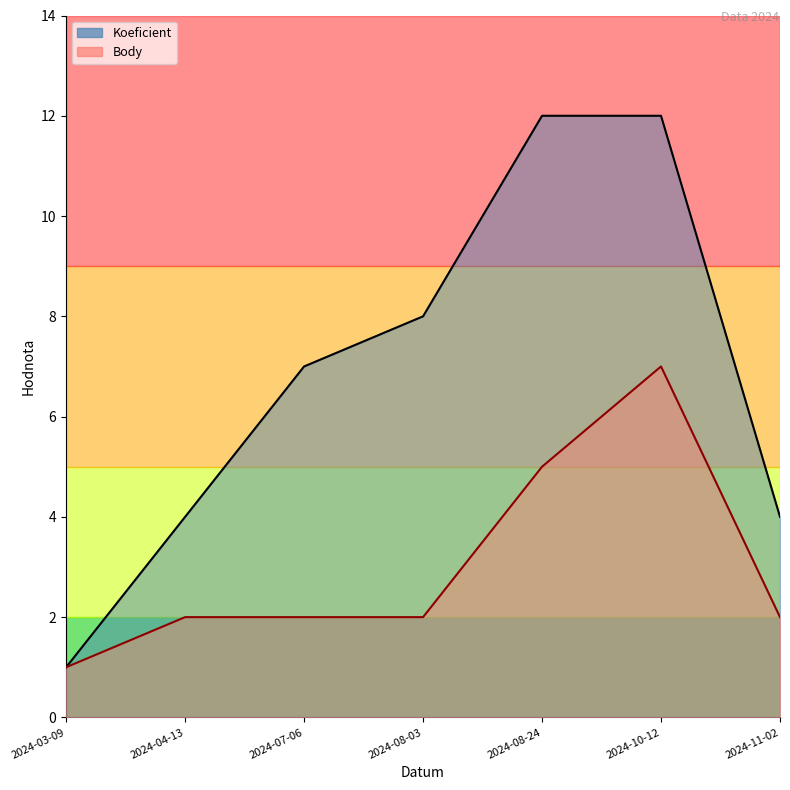

Rank the categories by Koeficient value from highest to lowest.

2024-08-24, 2024-10-12, 2024-08-03, 2024-07-06, 2024-04-13, 2024-11-02, 2024-03-09